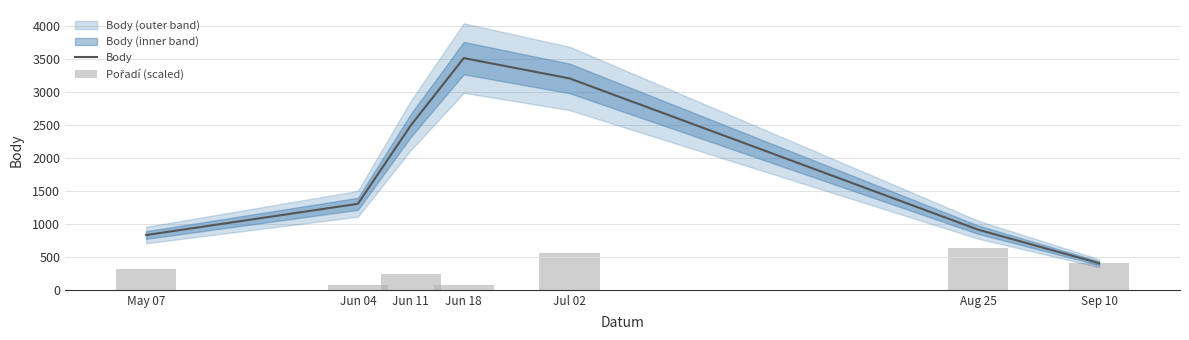

The Body series shows 838 at Jun 18. True or false?

False